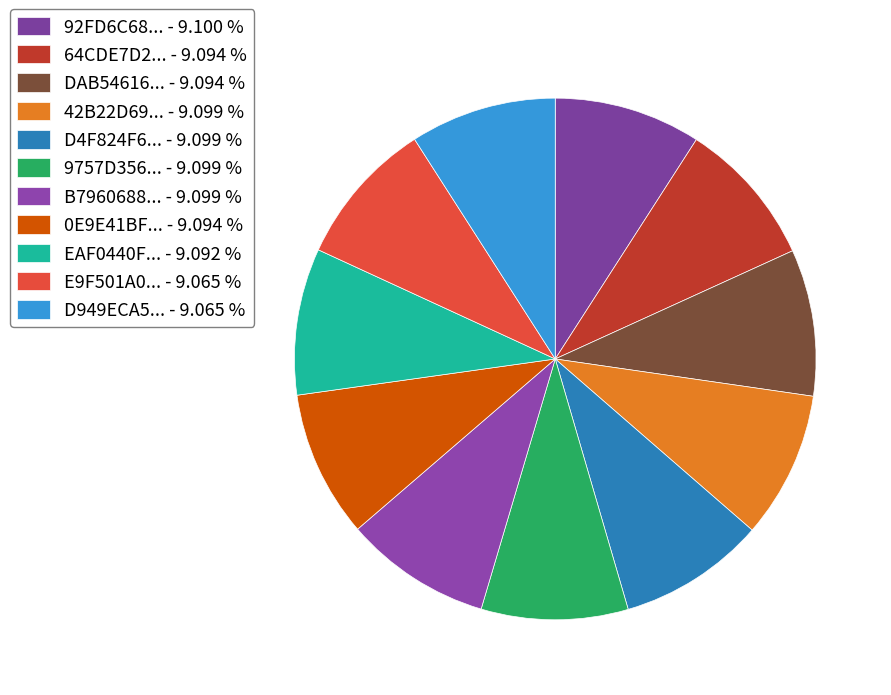

How many segments does this pie chart have?

11